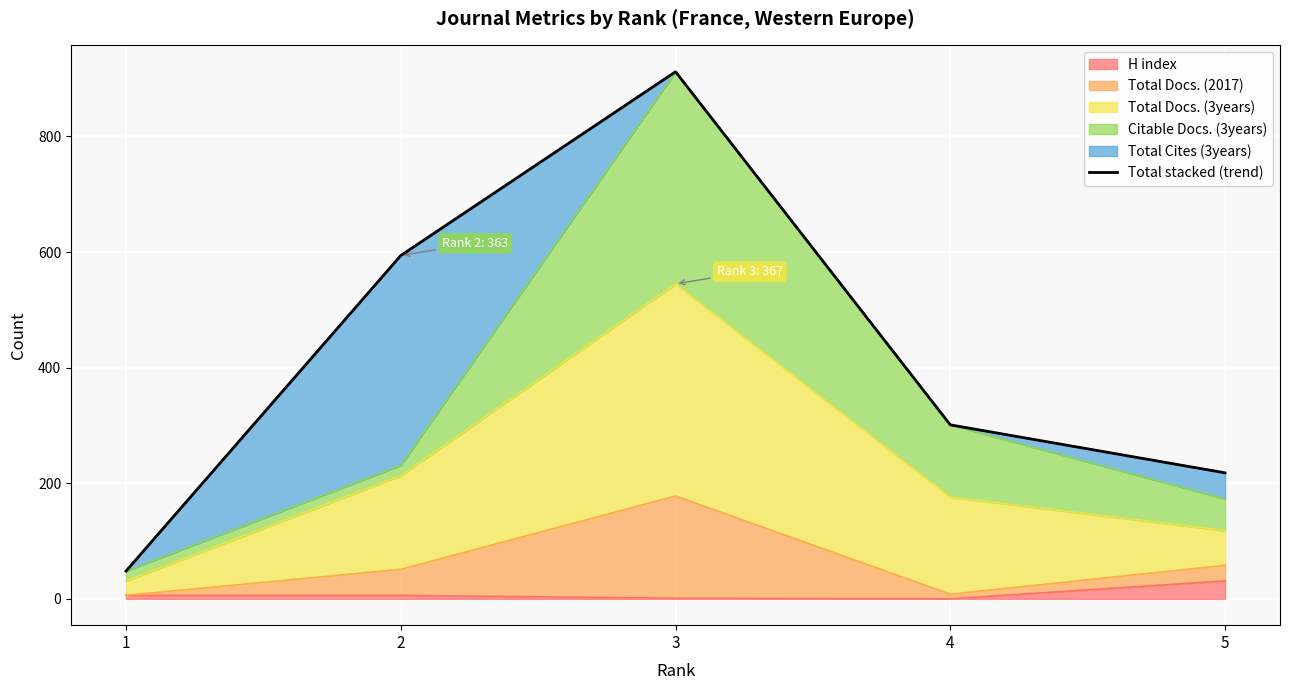

Which category has the lowest value across all series?

1